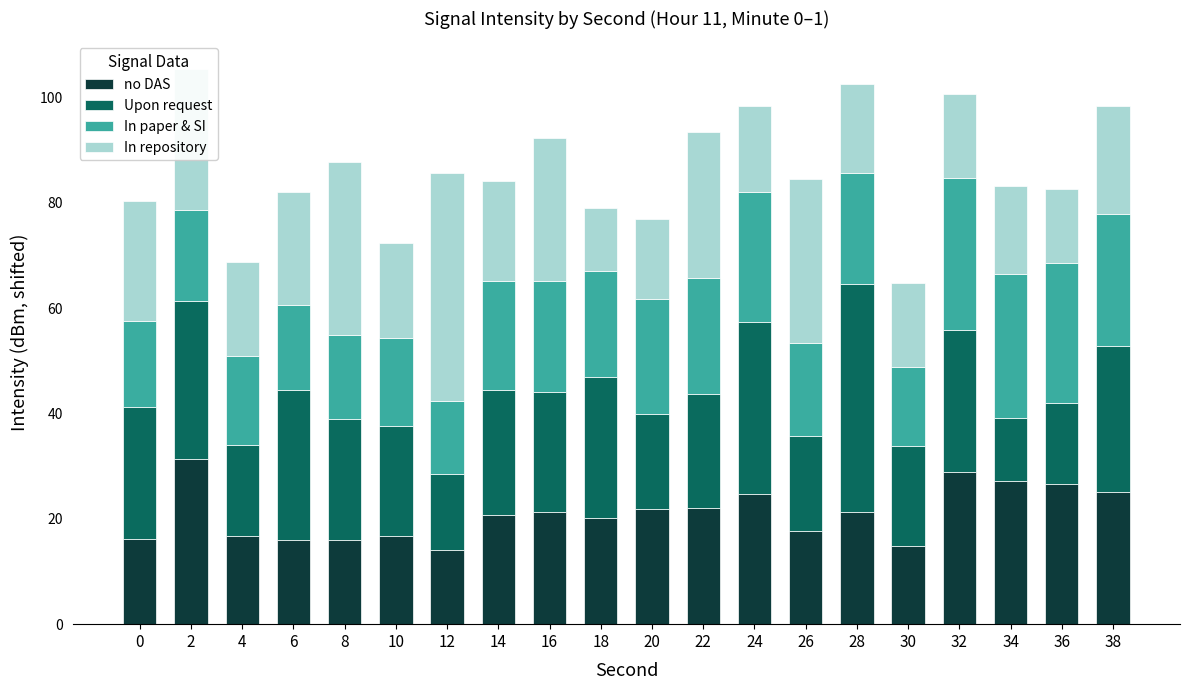

True or false: no DAS has a value of 25.5 at 26.

False